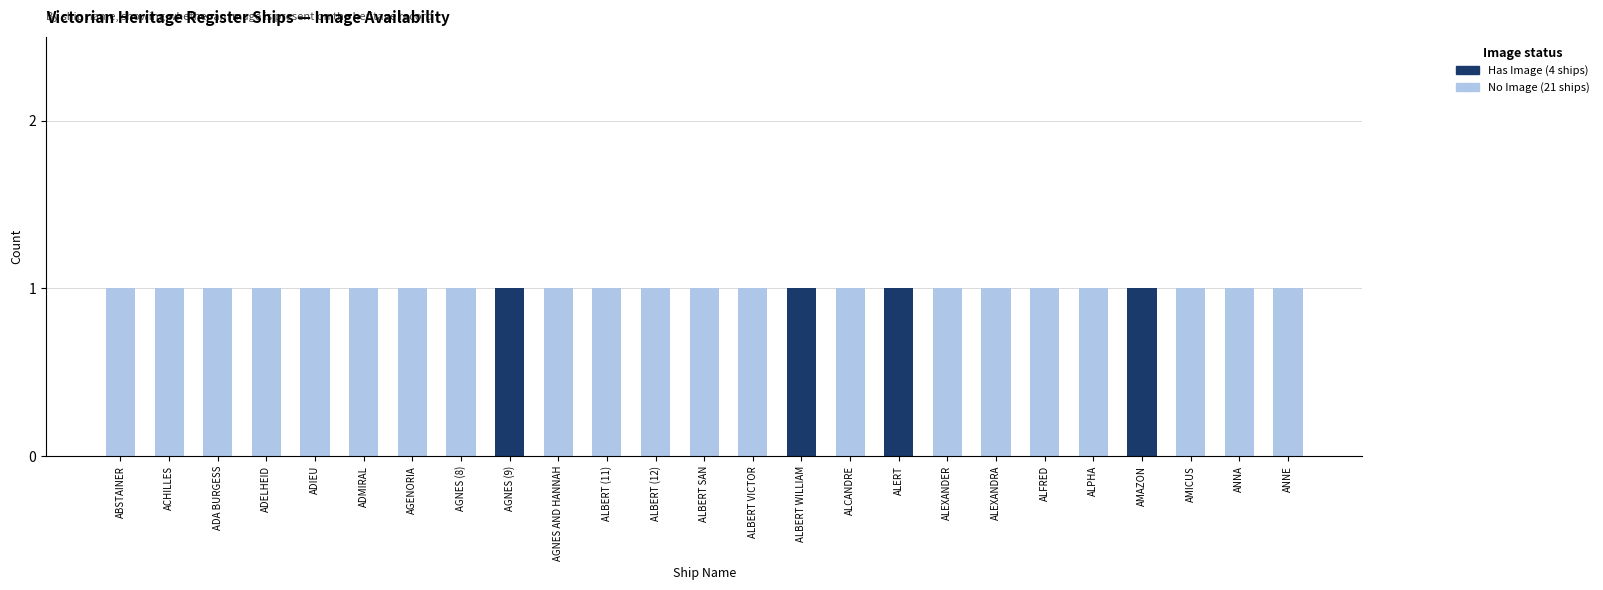

Is it true that No Image (21 ships) equals 0 at ALPHA?

False